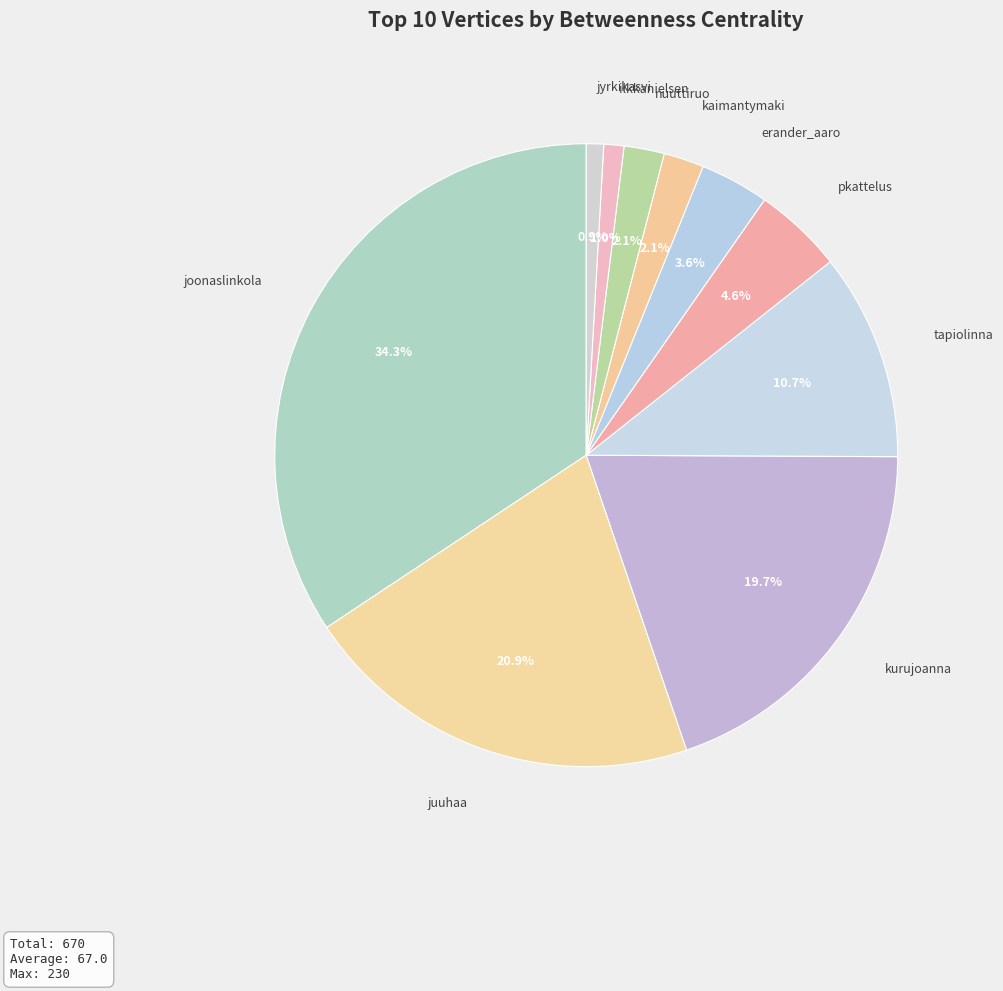

What is the largest slice in the pie chart?

joonaslinkola